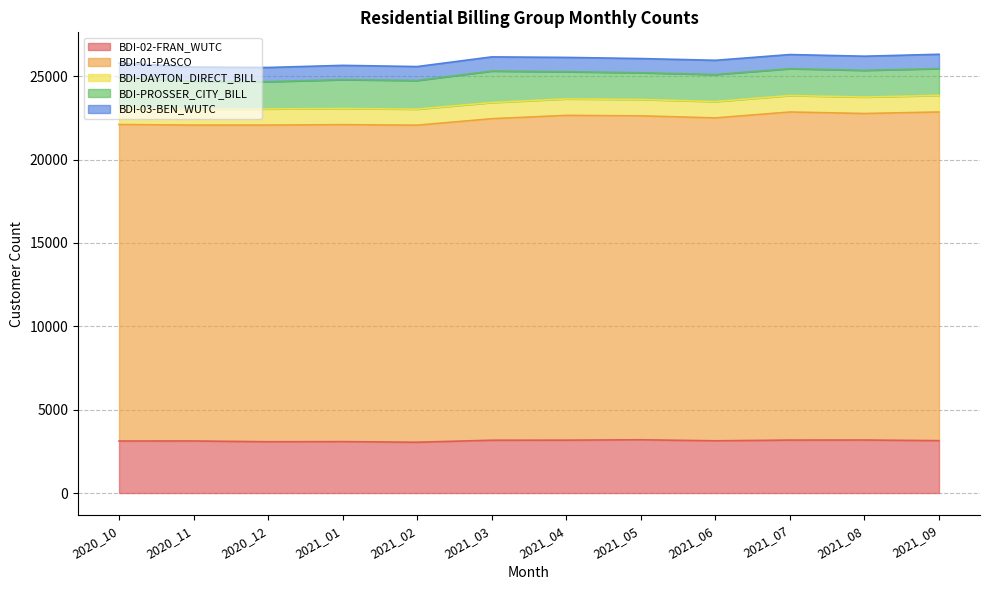

What is the average value of the BDI-PROSSER_CITY_BILL series?

1680